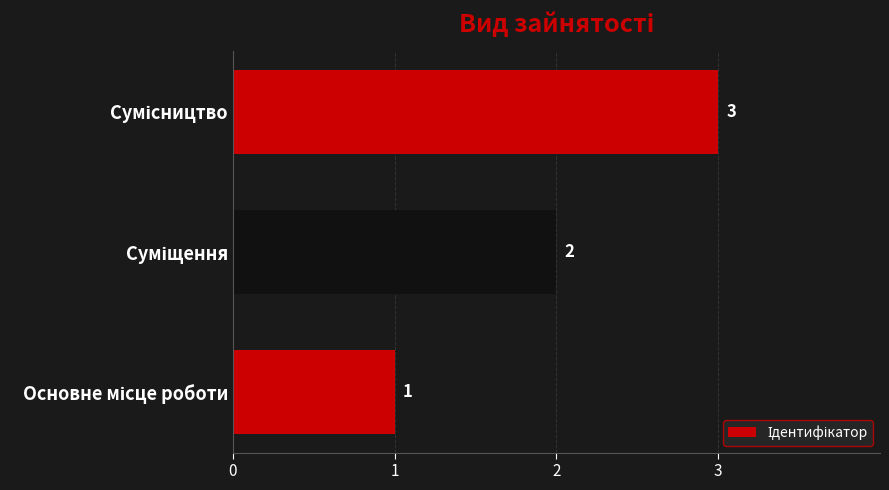

What is the sum of all values?

6